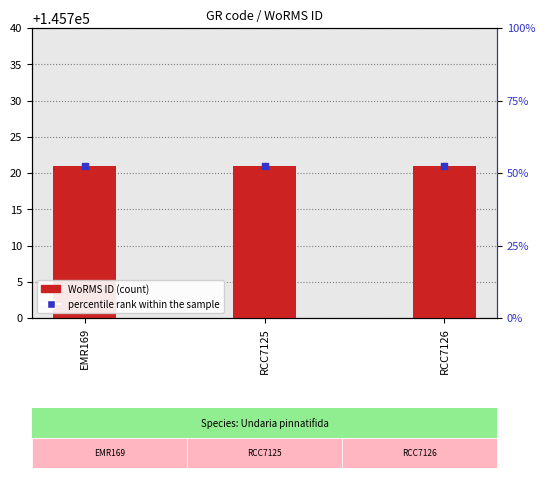

At how many categories does at least one series exceed 20476?

3